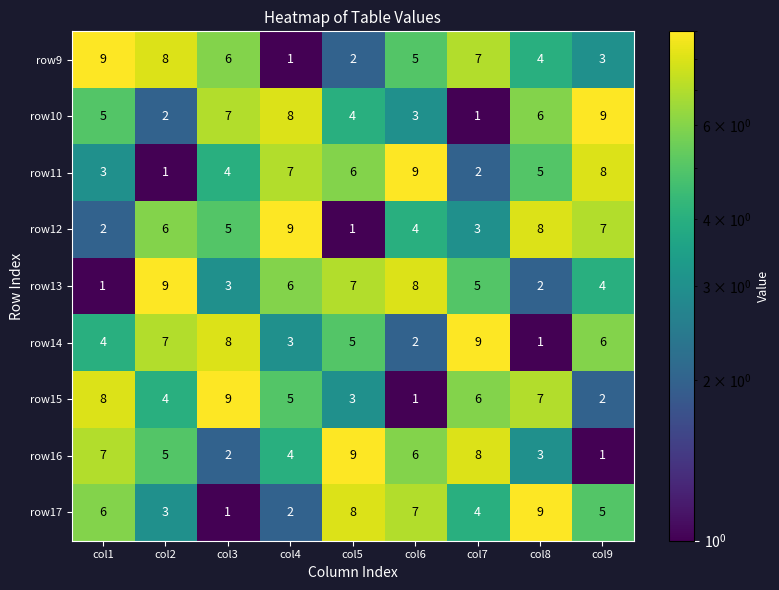

Rank the series at col4 from highest to lowest value.

row12, row10, row11, row13, row15, row16, row14, row17, row9